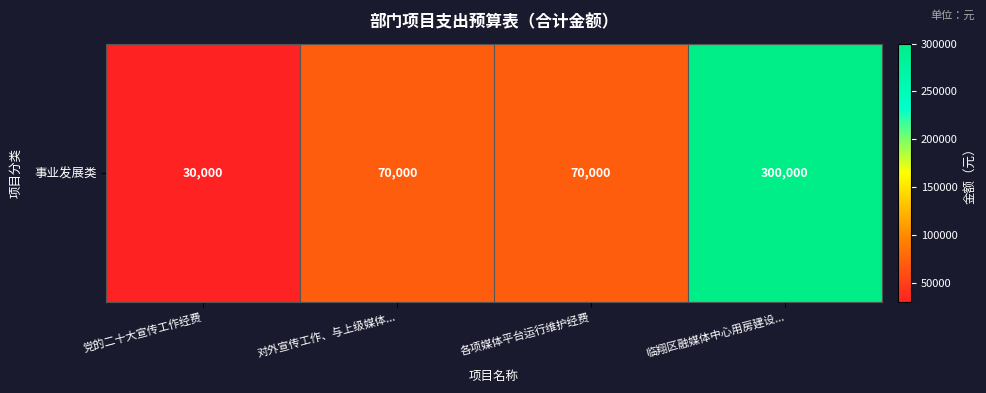

How many values are between 70000 and 300000?

3